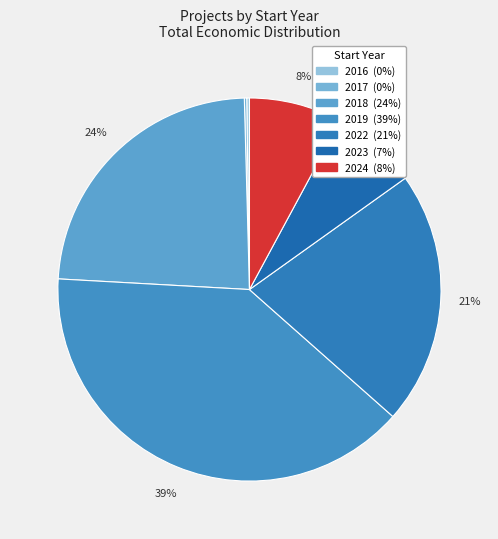

What is the largest slice in the pie chart?

2019